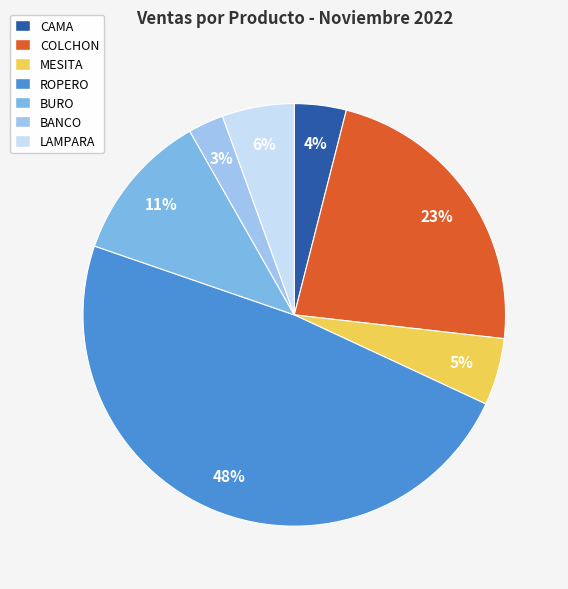

To the nearest percent, what portion does BURO represent?

11%